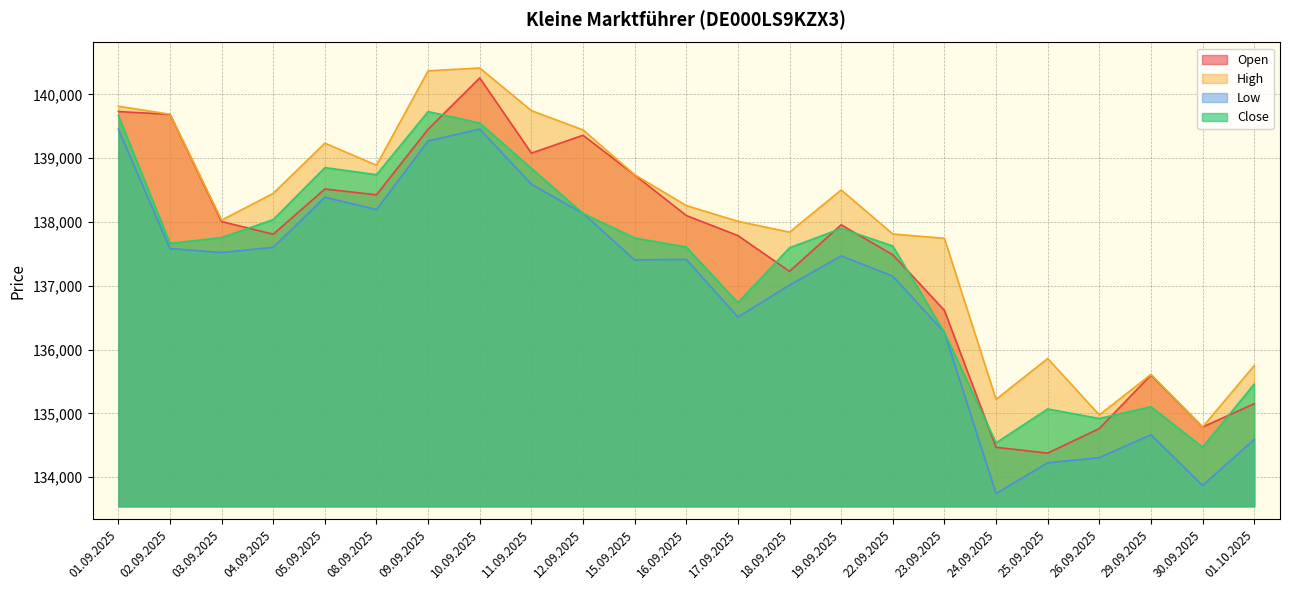

How many distinct data groups are displayed?

4